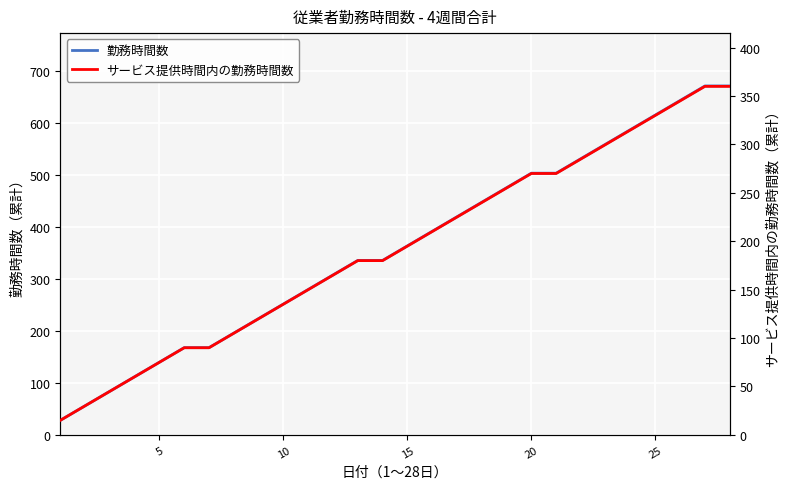

List the series in order of their peak value, highest first.

勤務時間数, サービス提供時間内の勤務時間数